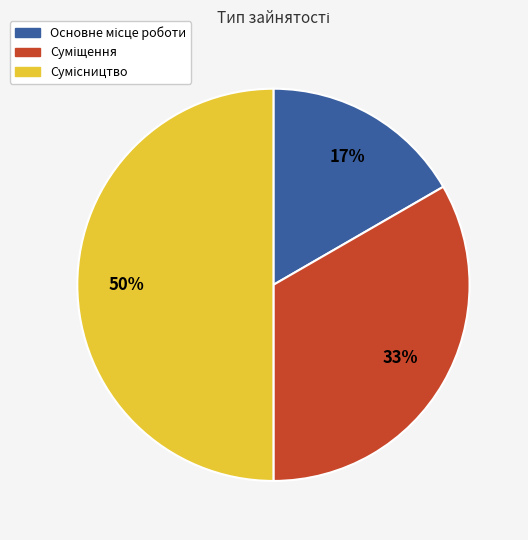

To the nearest percent, what is the average slice percentage?

33%